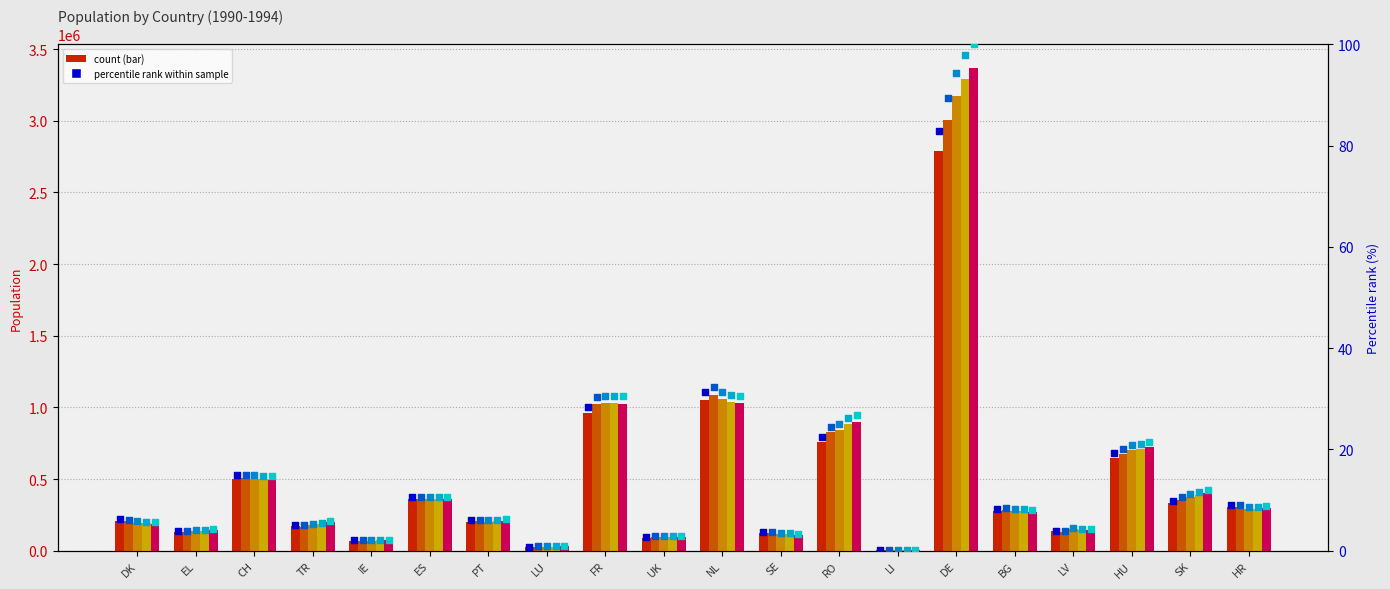

Is the value of 1991 % at RO greater than the value of 1993 % at UK?

Yes